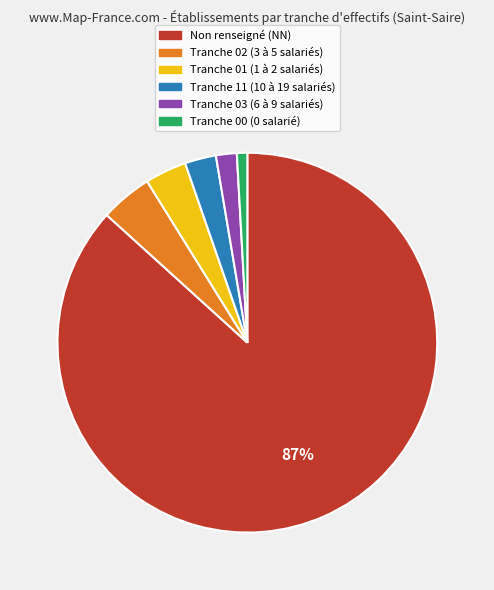

To the nearest percent, what percentage of the pie is Tranche 01 (1 à 2 salariés)?

4%